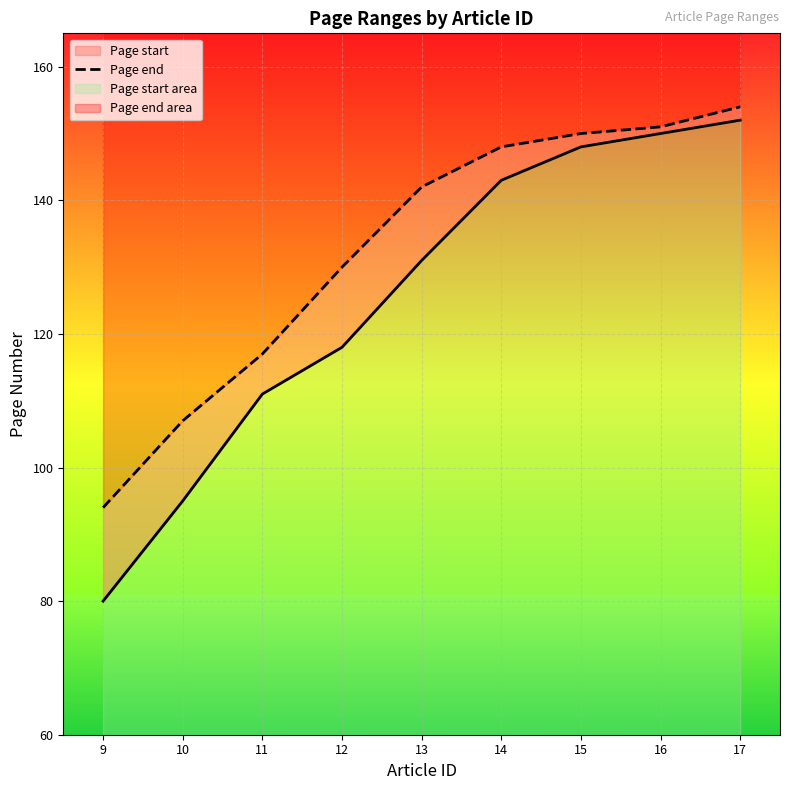

What is the difference between the maximum and minimum values in the Page end series?

60